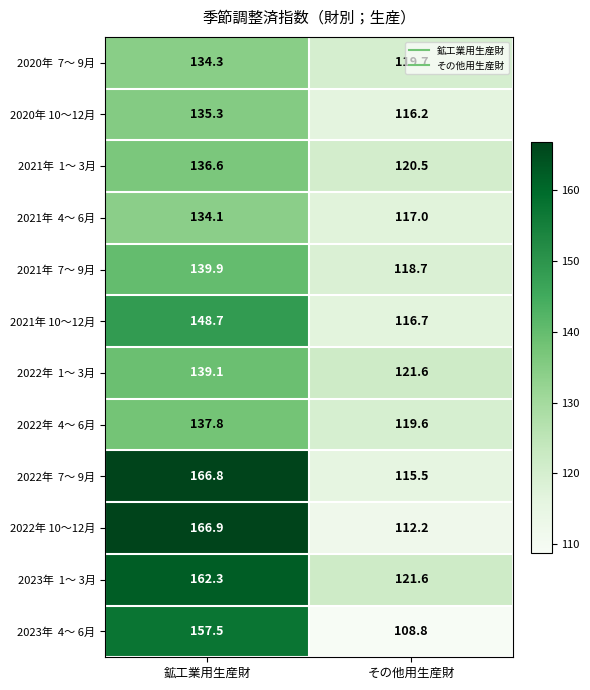

Which series changed the most between 鉱工業用生産財 and その他用生産財?

2022年 10～12月